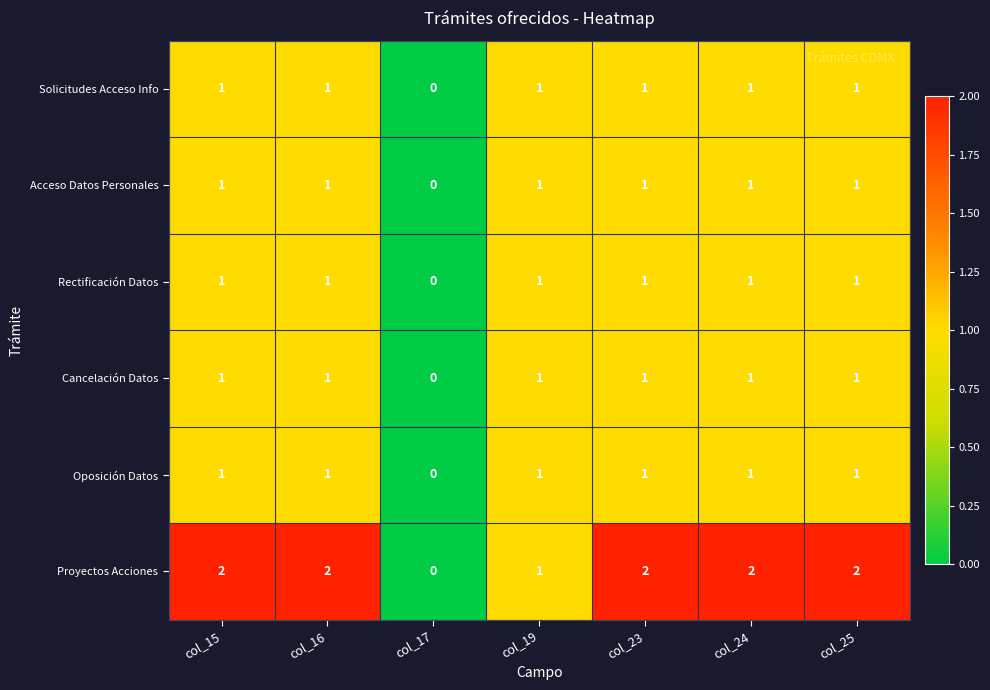

What is the total value across all series at col_25?

7